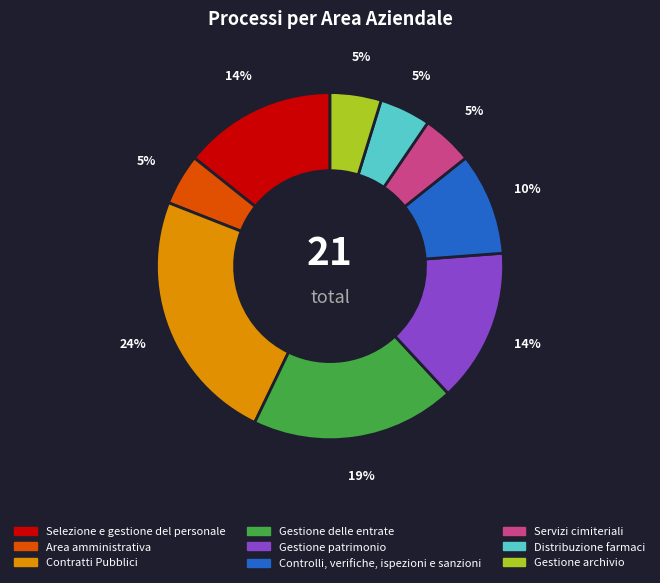

How many slices are in this pie chart?

9